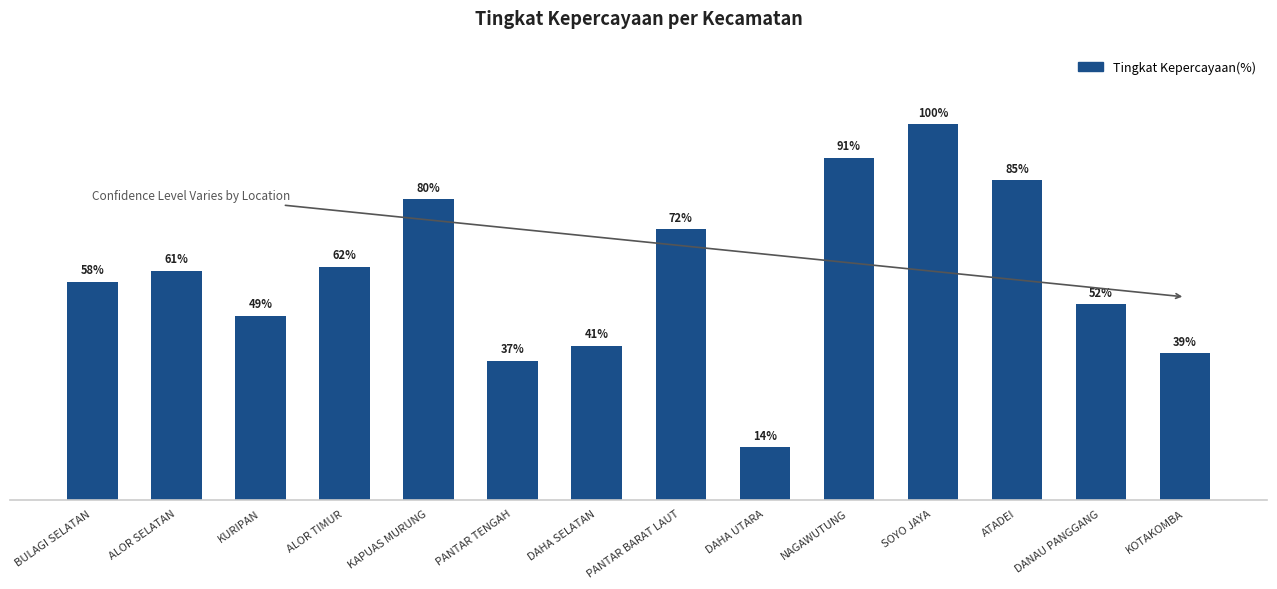

What is the label of the 11th bar from the left?

SOYO JAYA